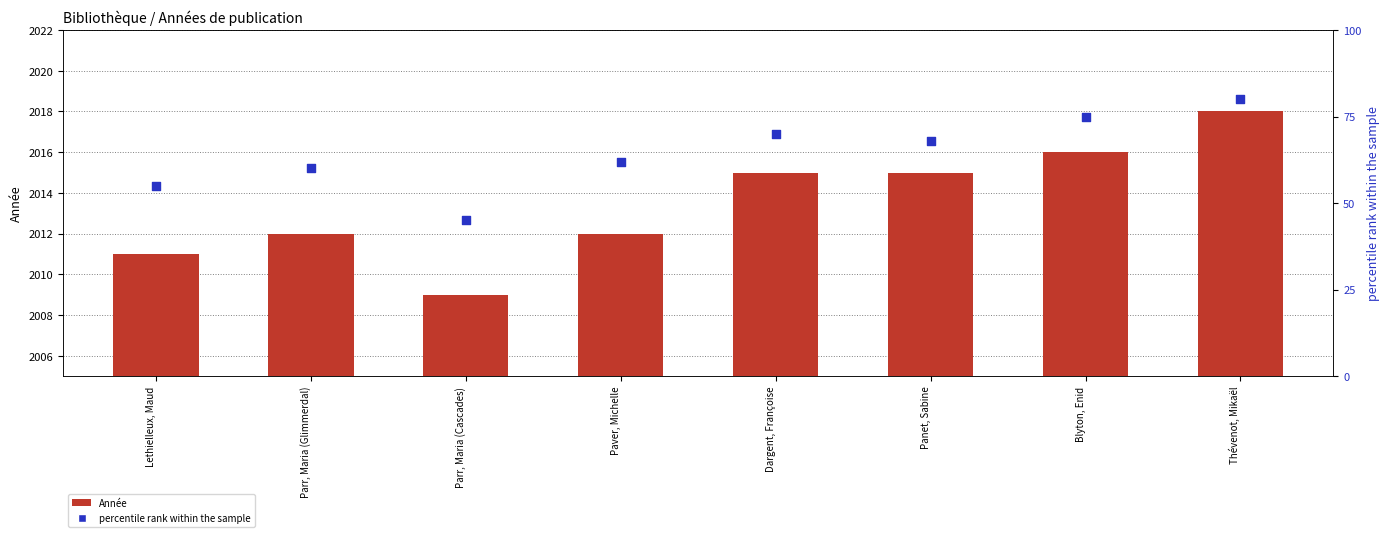

At which category is the sum across all series the highest?

Thévenot, Mikaël